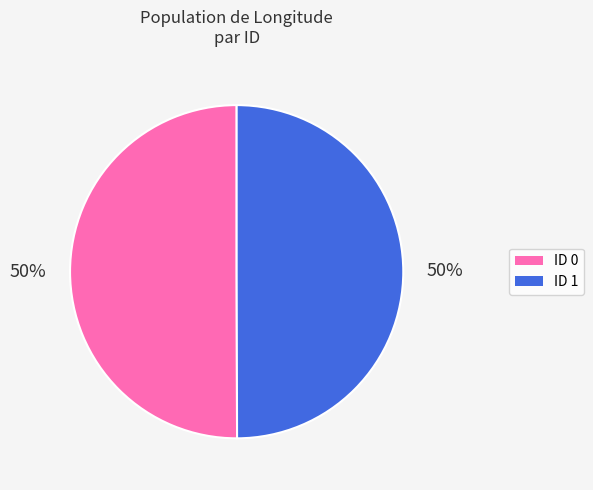

Approximately how many times larger is the value at ID 0 compared to ID 1?

1.0